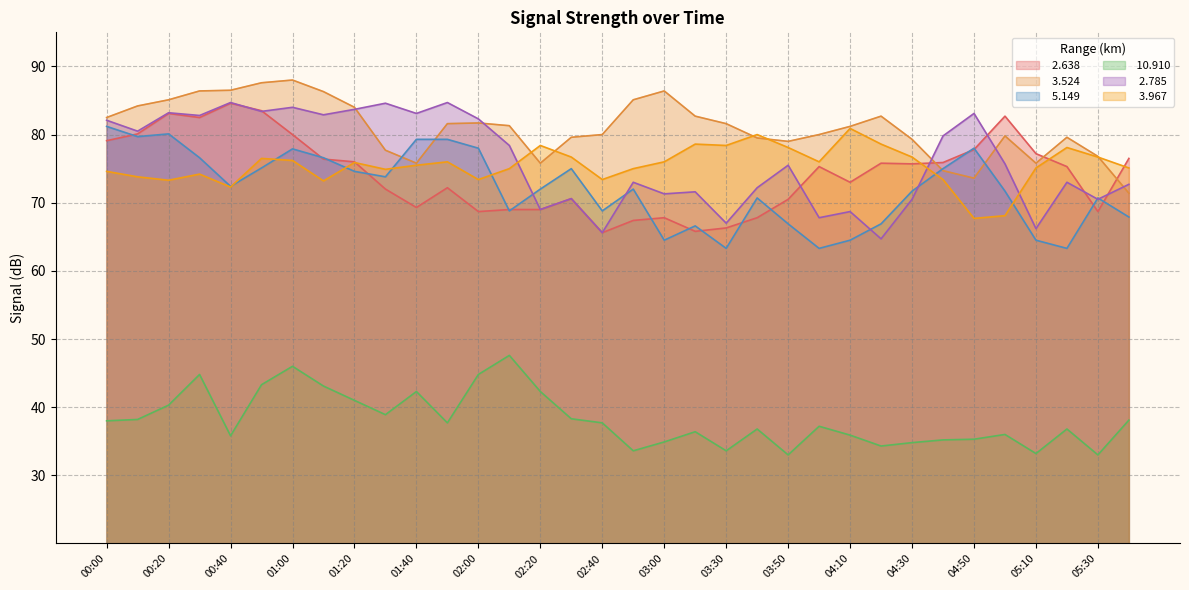

Reading right to left, extract all data points from this chart.

  2.638: 76.5	68.7	75.3	77.2	82.7	77.8	75.9	75.7	75.8	73.0	75.3	70.5	67.8	66.3	65.8	67.8	67.4	65.6	70.6	69.0	69.0	68.7	72.2	69.3	72.0	76.0	76.4	80.0	83.5	84.6	82.5	83.1	80.1	79.1
  3.524: 71.4	76.8	79.6	75.8	79.8	73.6	74.7	79.3	82.7	81.2	80.0	79.0	79.5	81.6	82.7	86.4	85.1	80.0	79.6	75.8	81.3	81.7	81.6	75.8	77.7	84.0	86.3	88.0	87.6	86.5	86.4	85.1	84.2	82.5
  5.149: 67.9	70.7	63.3	64.5	71.7	78.0	75.0	71.7	66.9	64.5	63.3	66.9	70.7	63.3	66.6	64.5	72.0	68.8	75.0	72.0	68.8	78.0	79.3	79.3	73.8	74.6	76.6	77.9	75.1	72.4	76.6	80.1	79.7	81.2
 10.910: 38.1	33.0	36.8	33.2	36.0	35.3	35.2	34.8	34.3	35.9	37.2	33.0	36.8	33.6	36.4	34.9	33.6	37.7	38.3	42.3	47.6	44.8	37.7	42.3	38.9	41.0	43.1	46.0	43.3	35.8	44.8	40.3	38.2	38.0
  2.785: 72.7	70.5	73.0	66.2	75.7	83.1	79.8	70.5	64.7	68.7	67.8	75.5	72.2	67.0	71.6	71.3	73.0	65.6	70.6	69.0	78.4	82.3	84.7	83.1	84.6	83.7	82.9	84.0	83.4	84.7	82.8	83.2	80.5	82.1
  3.967: 75.1	76.7	78.1	75.1	68.1	67.7	73.4	76.7	78.6	80.9	76.0	78.1	80.0	78.4	78.6	76.0	75.0	73.4	76.7	78.4	75.0	73.4	76.0	75.5	74.9	75.9	73.2	76.2	76.5	72.3	74.2	73.3	73.8	74.6